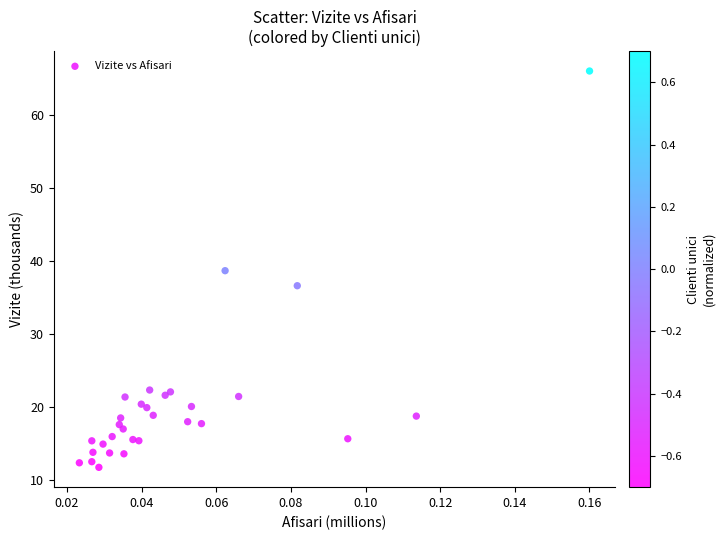

What Y value in the scatter plot is closest to 38?

38.7